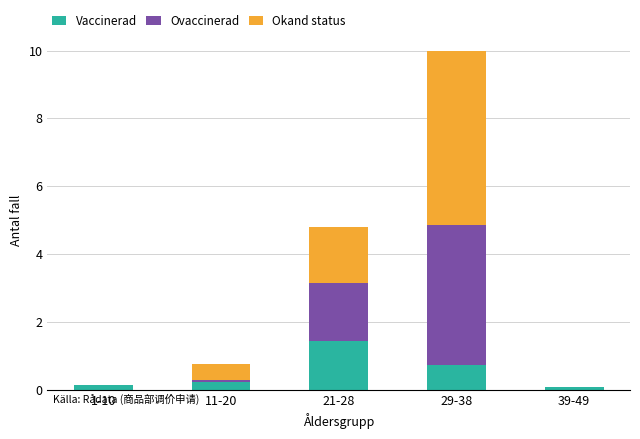

What is the sum of the Vaccinerad values at 21-28 and 1-10?

1.6